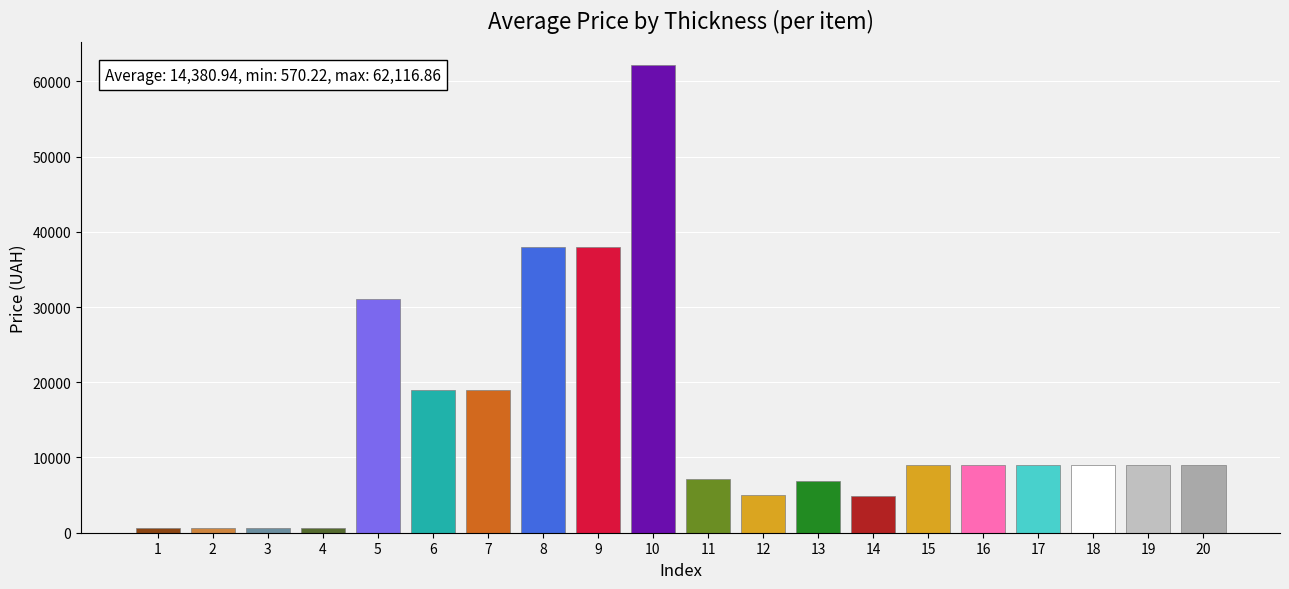

At which category does the chart reach its peak across all series?

10